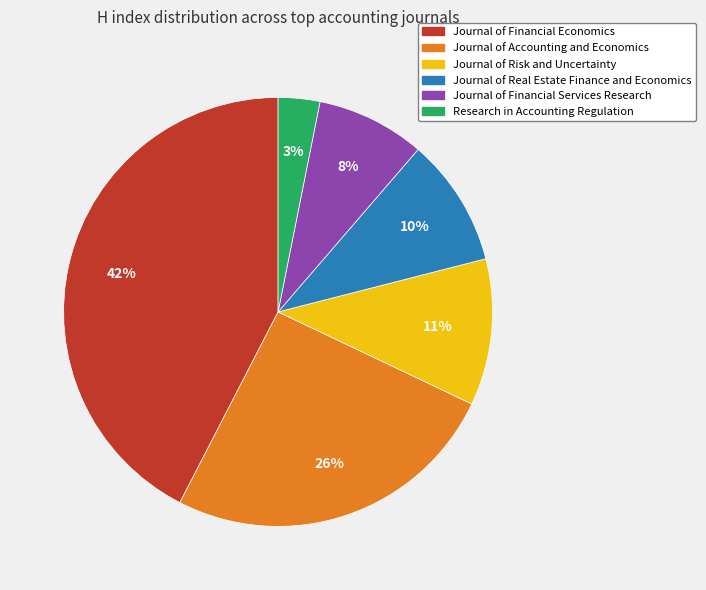

Is there any slice that represents more than half of the pie?

No